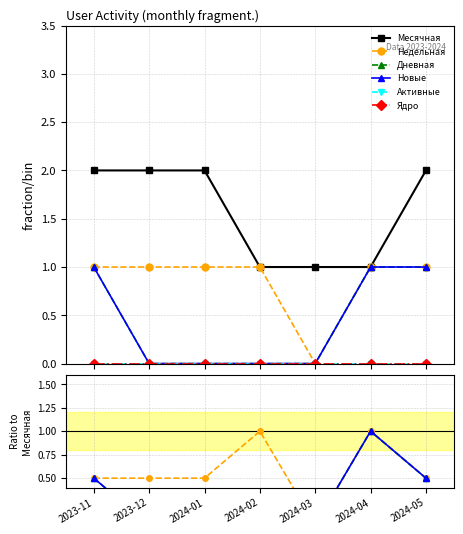

At 2024-01, list the series in order from largest to smallest.

Месячная, Недельная, Дневная, Новые, Активные, Ядро